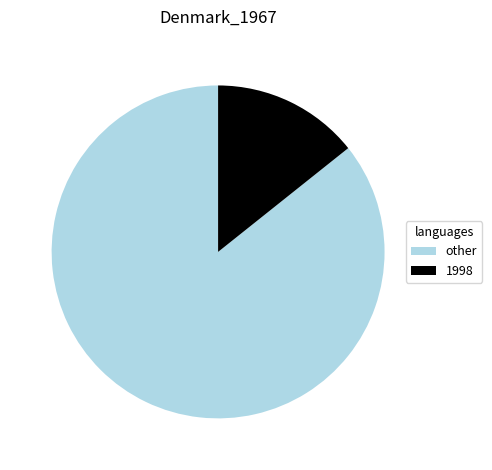

Is the sum of 1998 and other greater than half?

Yes